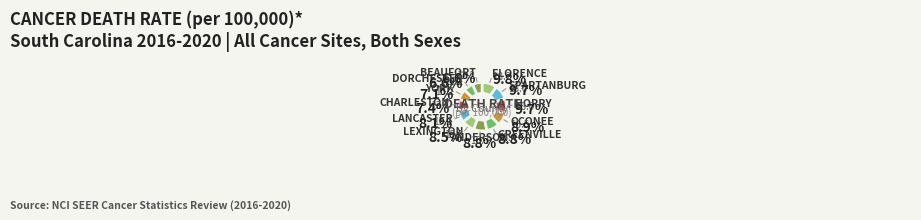

How many slices are in this pie chart?

12